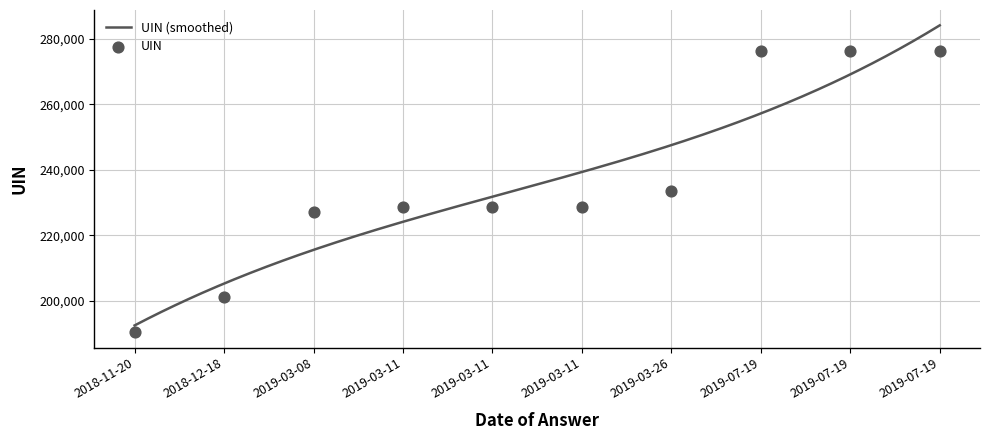

Which has a higher value, 2018-11-20 or 2019-07-19?

2019-07-19